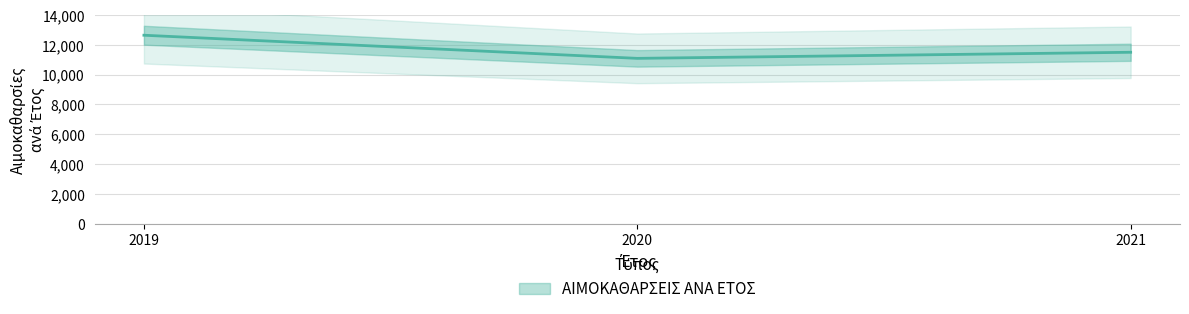

What is the value of the 1st point from the left?

12640